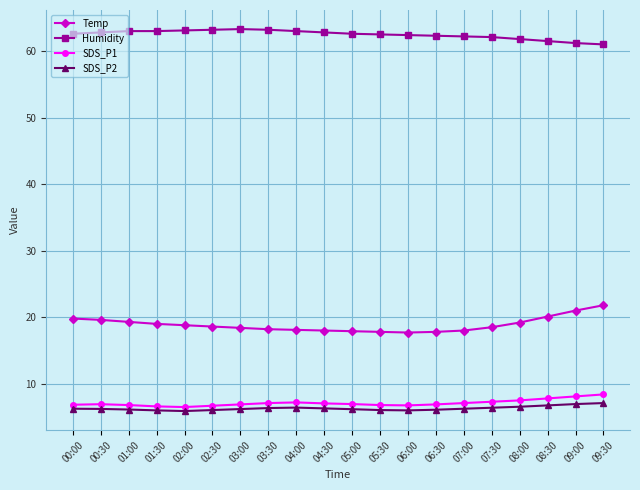

What is the minimum value shown in the chart?

5.9